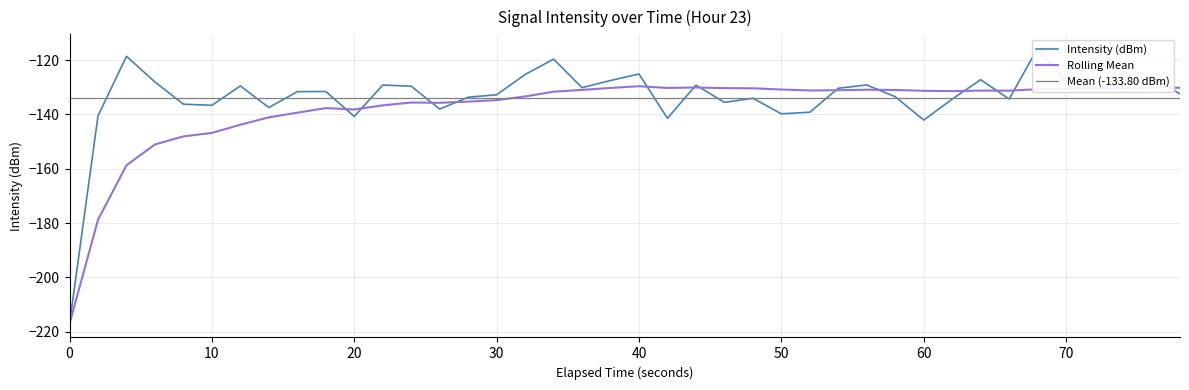

The value of Rolling Mean at 40 is -87.9. True or false?

False